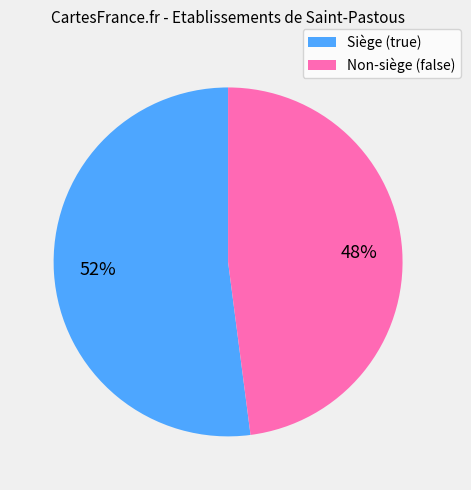

How many slices are in this pie chart?

2